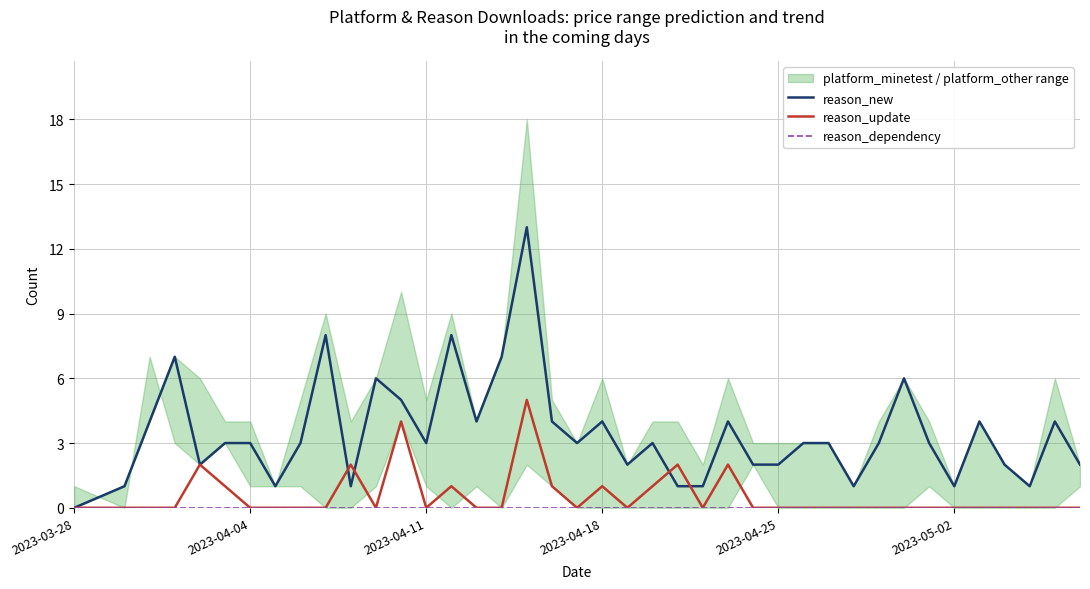

Reading left to right, extract all data points from this chart.

reason_new: 0	1	4	7	2	3	3	1	3	8	1	6	5	3	8	4	7	13	4	3	4	2	3	1	1	4	2	2	3	3	1	3	6	3	1	4	2	1	4	2
reason_update: 0	0	0	0	2	1	0	0	0	0	2	0	4	0	1	0	0	5	1	0	1	0	1	2	0	2	0	0	0	0	0	0	0	0	0	0	0	0	0	0
reason_dependency: 0	0	0	0	0	0	0	0	0	0	0	0	0	0	0	0	0	0	0	0	0	0	0	0	0	0	0	0	0	0	0	0	0	0	0	0	0	0	0	0